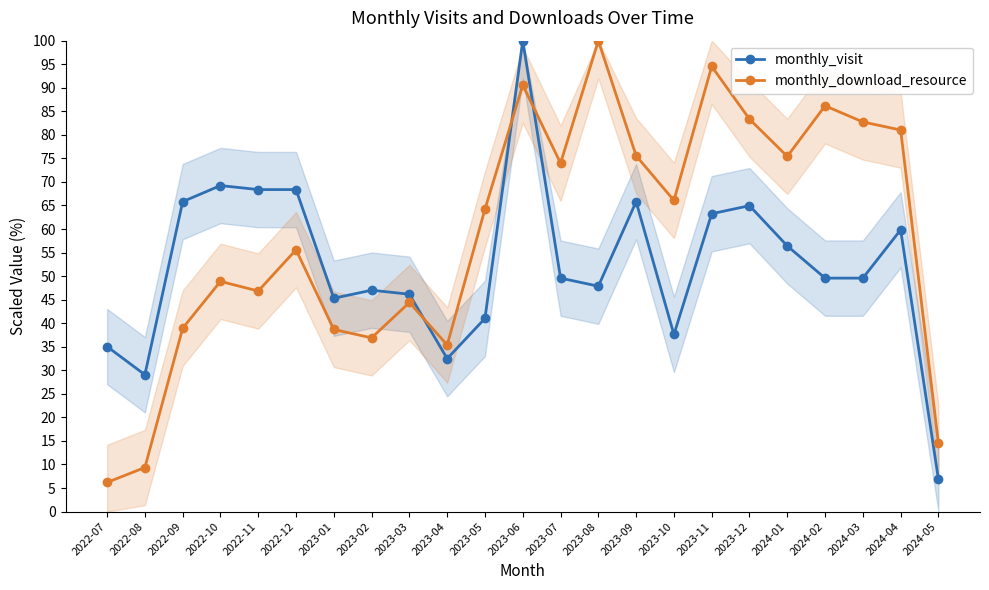

At how many categories does at least one series exceed 75?

9